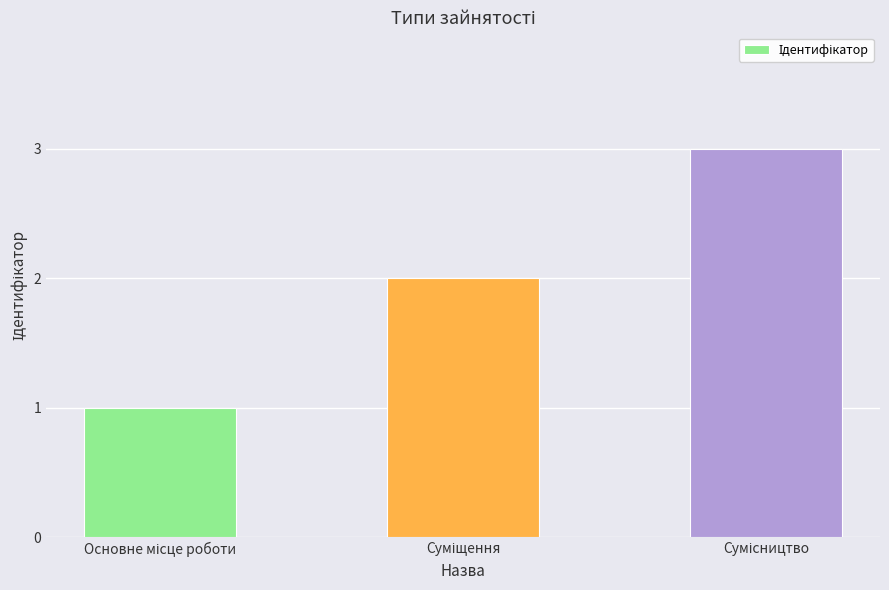

What is the sum of all values?

6